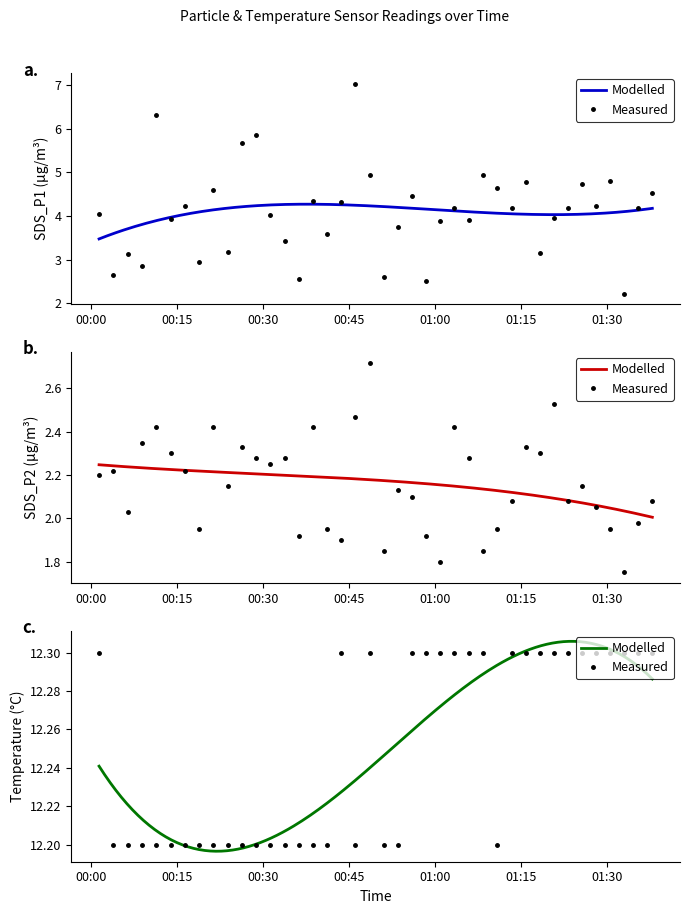

How many BMP_temperature values are between 12 and 13?

40